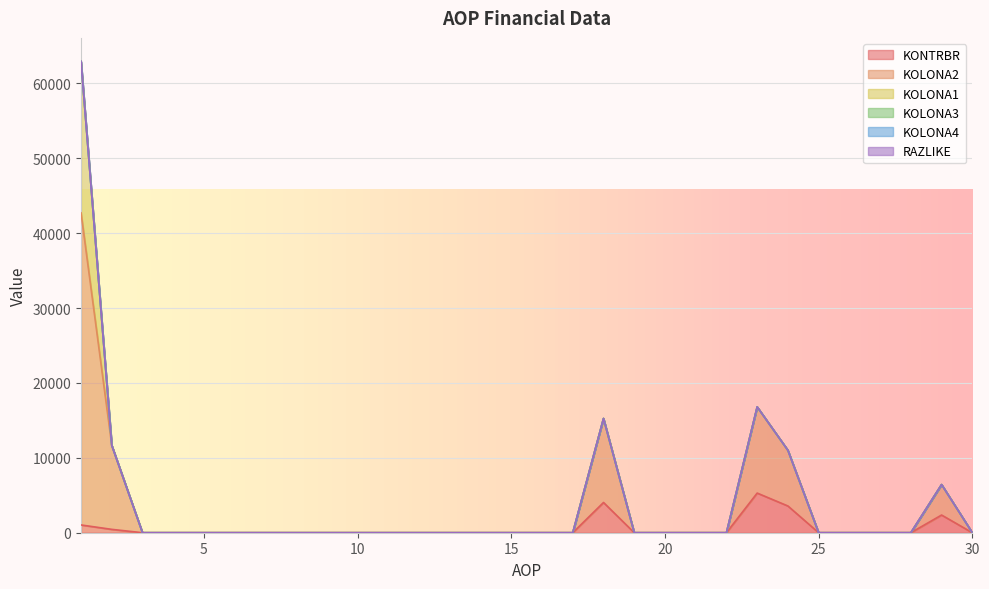

The value of KOLONA2 at 7 is 16406.7. True or false?

False